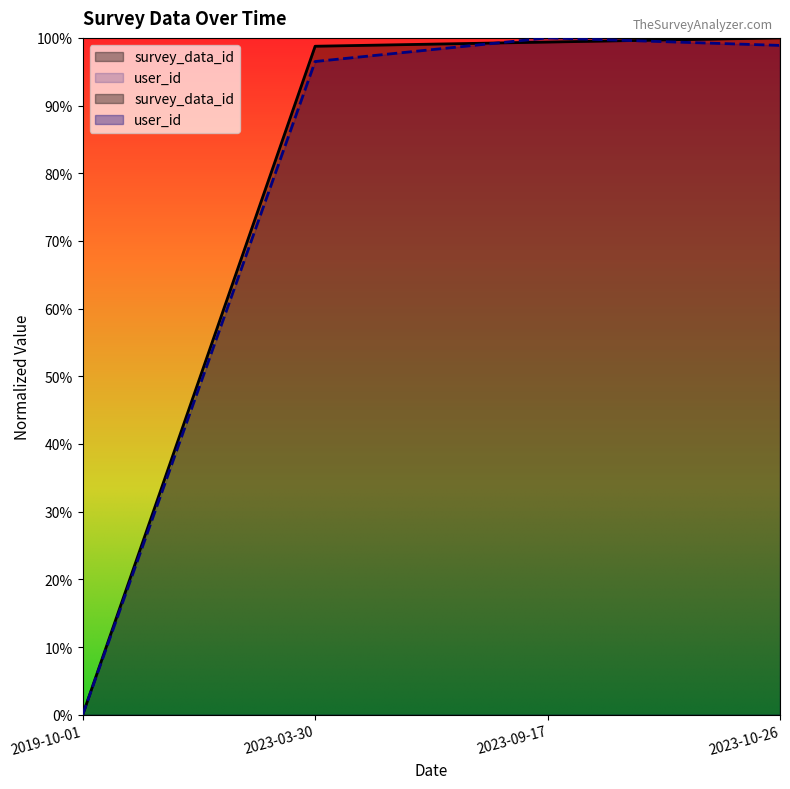

List the series in order of their overall mean, lowest first.

user_id, survey_data_id